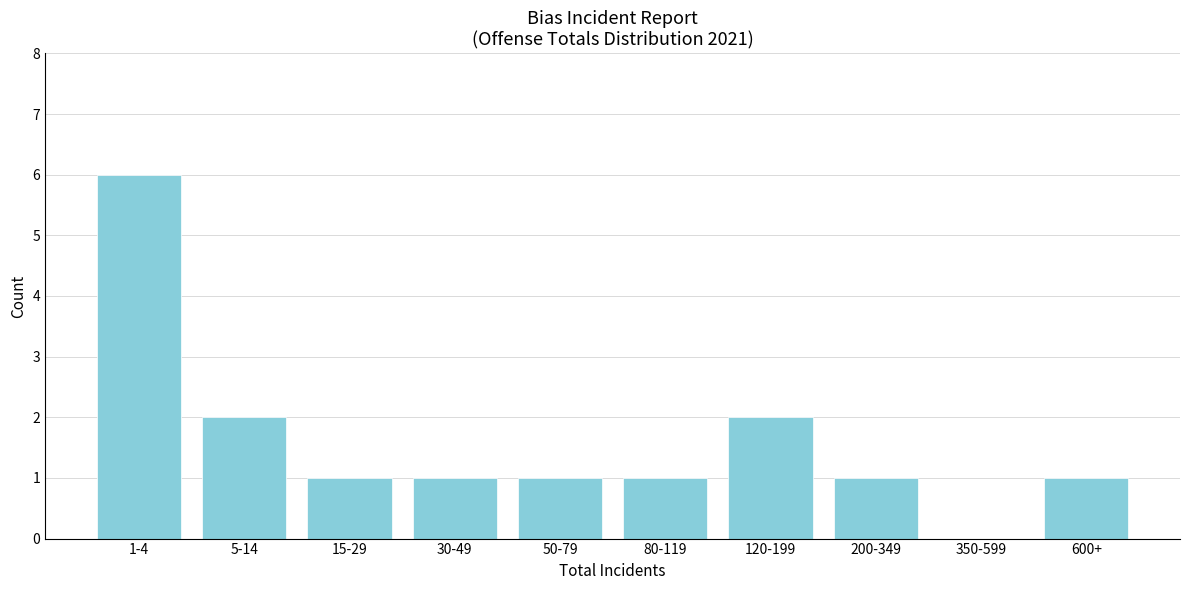

Reading left to right, extract all data points from this chart.

1-4=6	5-14=2	15-29=1	30-49=1	50-79=1	80-119=1	120-199=2	200-349=1	350-599=0	600+=1